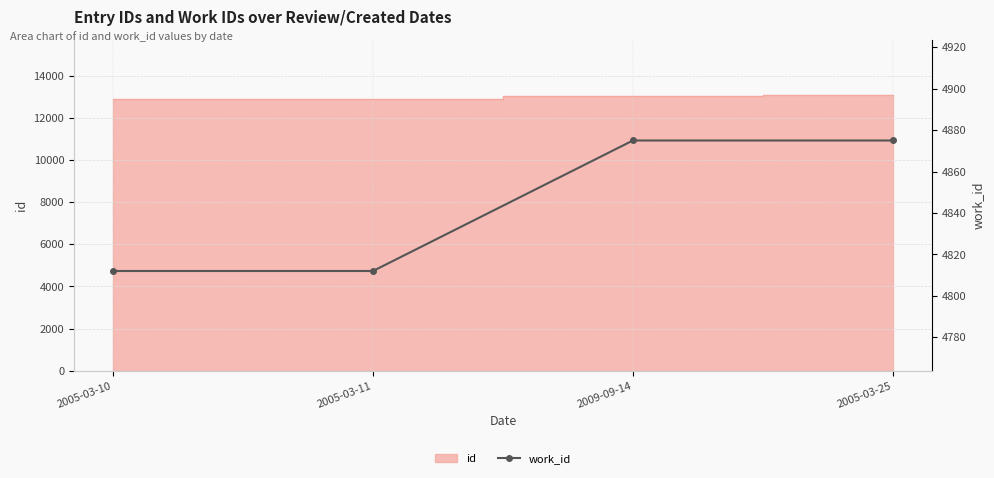

Is it true that the value at 2005-03-25 is 8614?

False